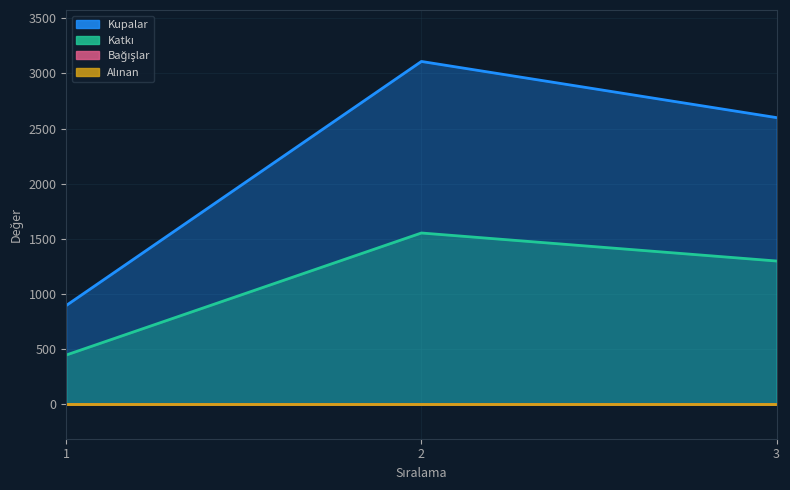

The Kupalar series shows 897 at 1. True or false?

True